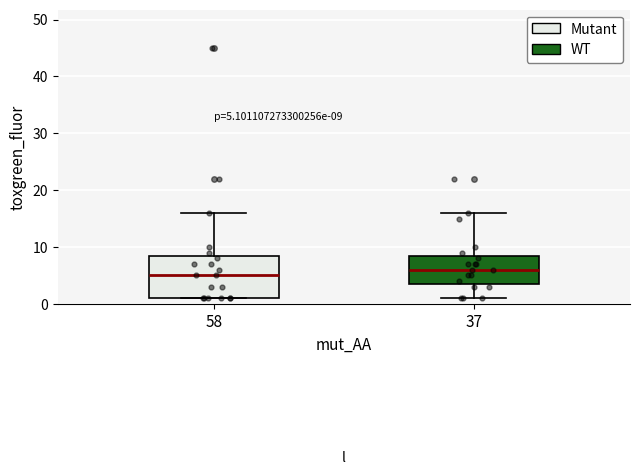

Which box's median line is the highest?

37